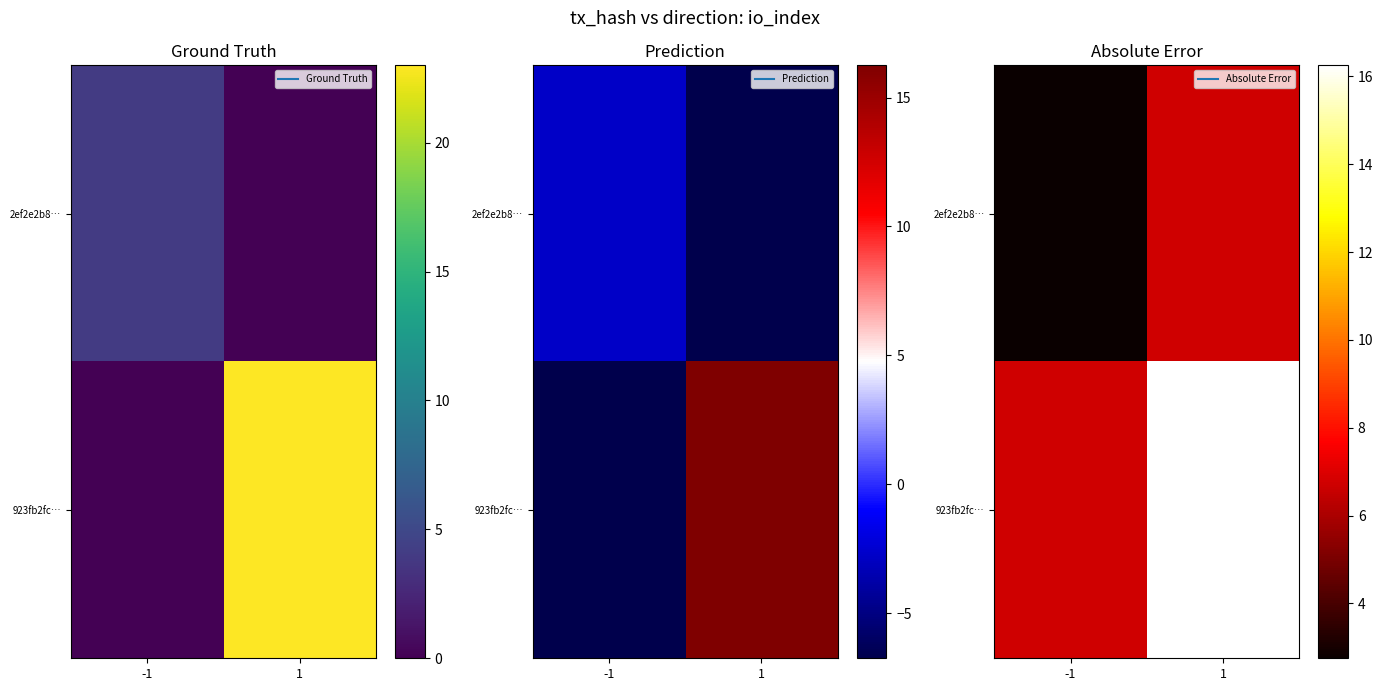

Rank the categories by 2ef2e2b8… value from lowest to highest.

-1, 1